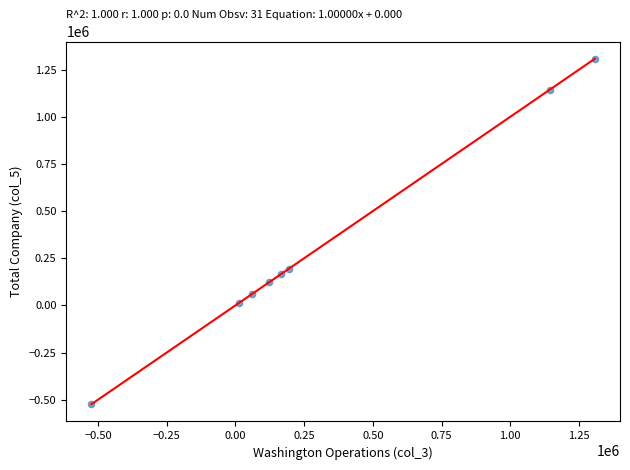

What is the range of X values (max minus min)?

1832035